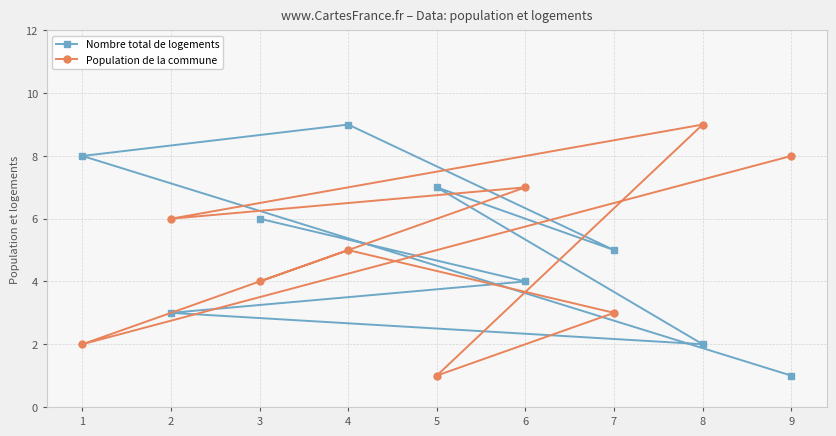

At which category is the sum across all series the highest?

4